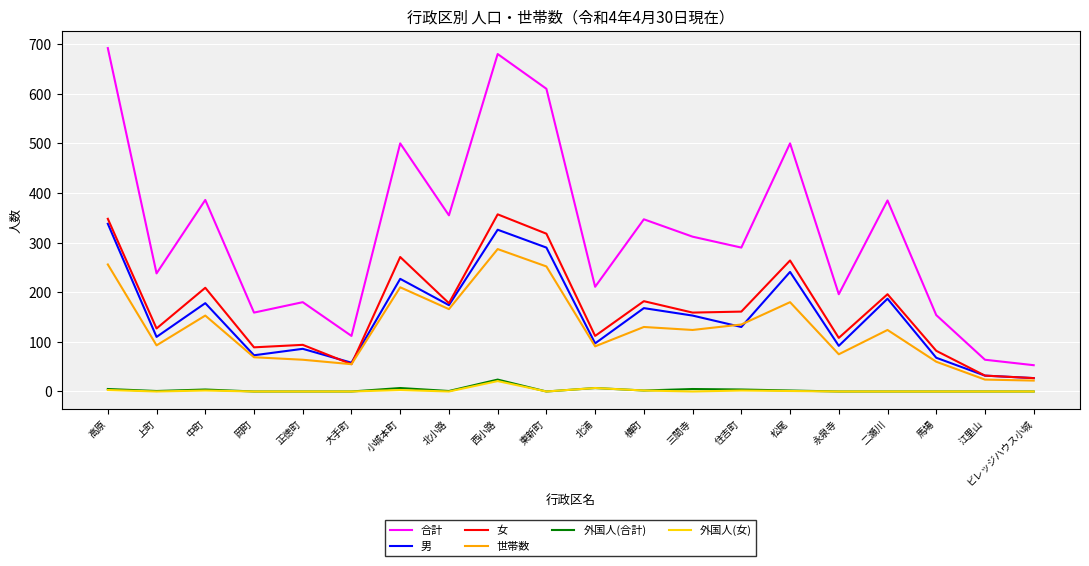

Which category has the highest value in the 外国人(合計) series?

西小路